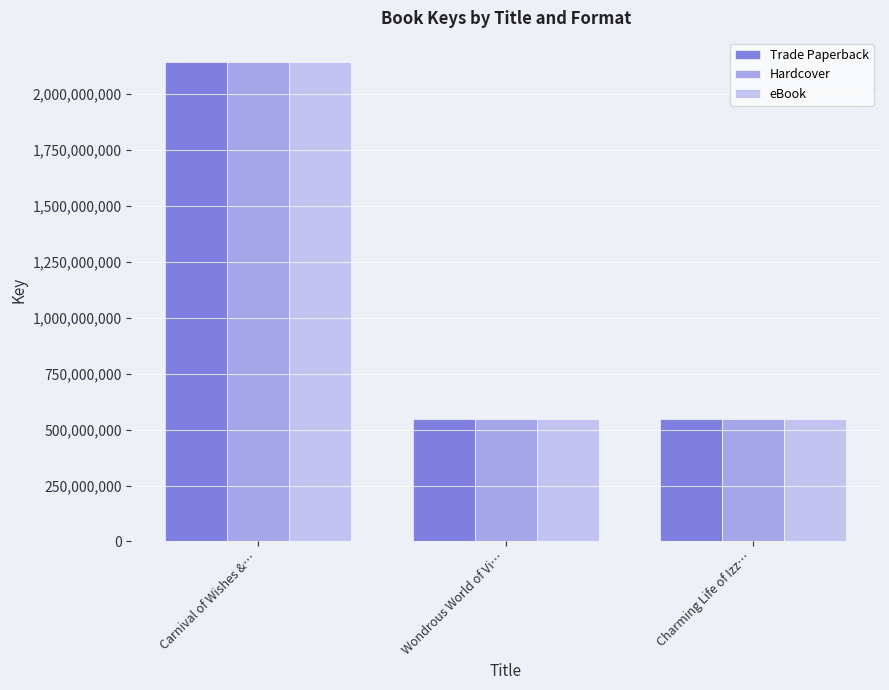

The Hardcover series shows 545972358 at Wondrous World of Vi…. True or false?

True